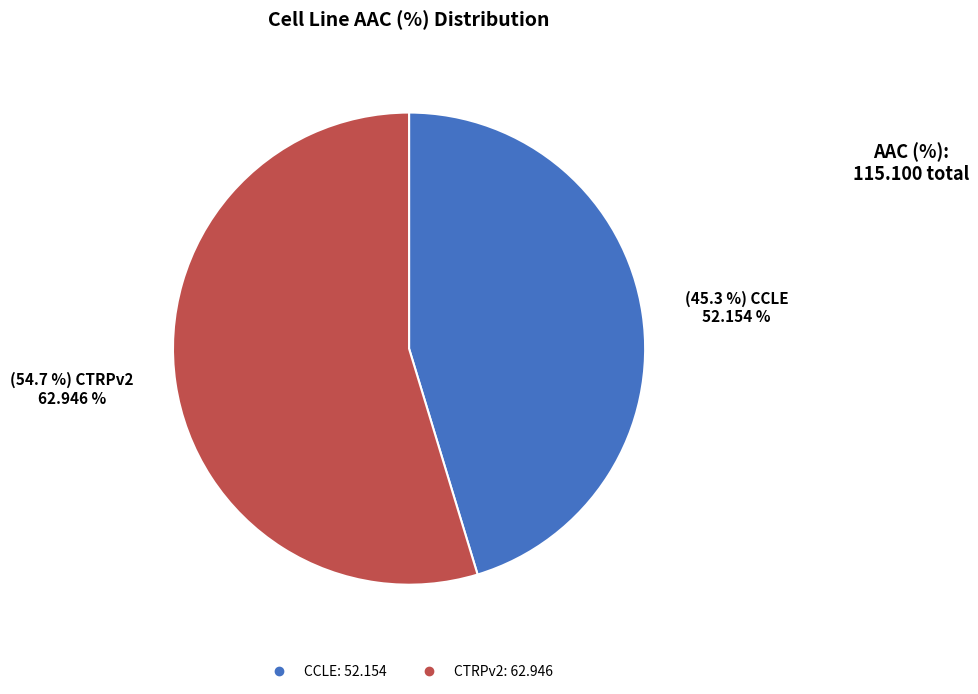

To the nearest percent, what is the difference between the largest and smallest slice percentages?

9%